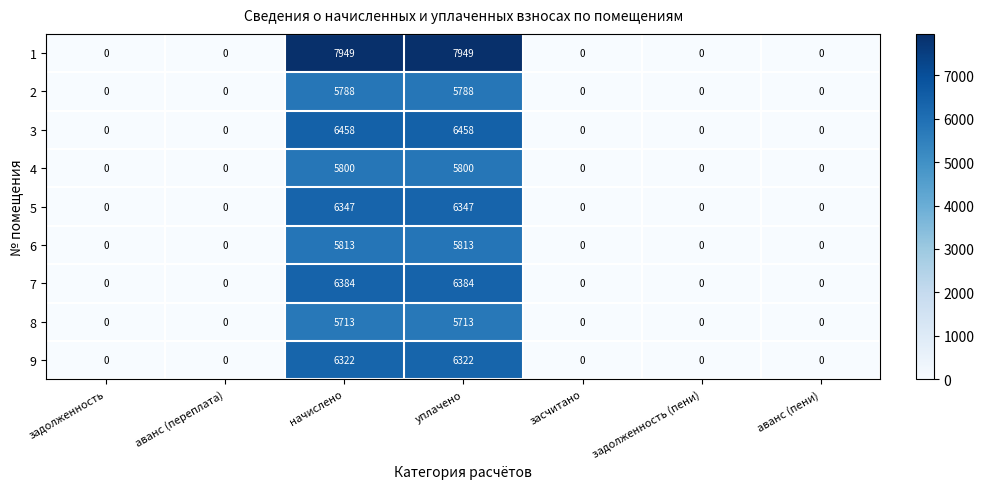

At уплачено, list the series in order from largest to smallest.

1, 3, 7, 5, 9, 6, 4, 2, 8